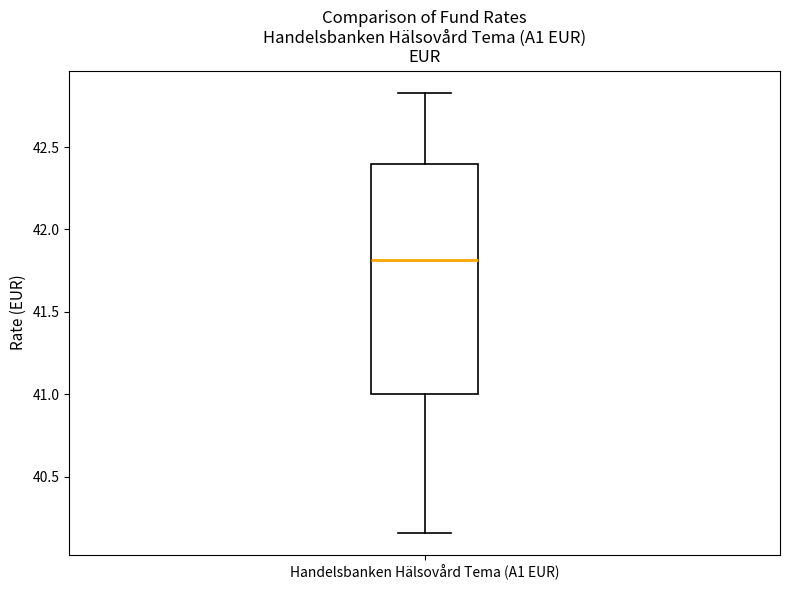

Transcribe this box plot: give where the median line is, the range the box spans, and where the two whiskers end, as read against the y-axis. The values are not printed on the chart, so give them approximately, as read against the axis.

median 41.80, box 41.00 to 42.40, whiskers 40.15 to 42.85